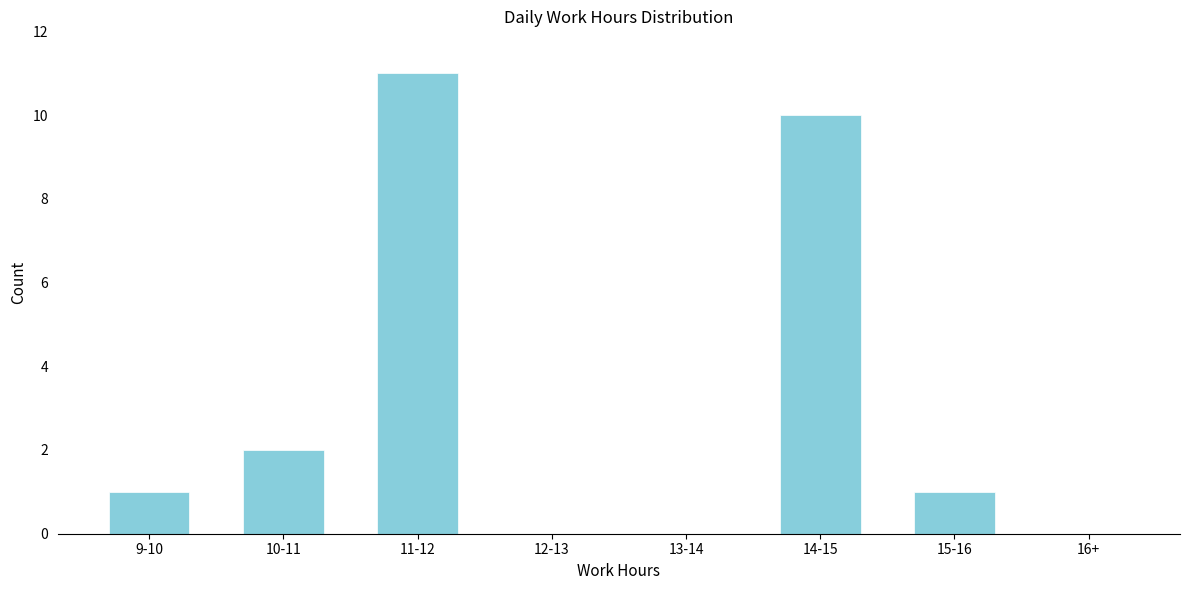

Reading left to right, transcribe all the data shown in this chart.

9-10=1	10-11=2	11-12=11	12-13=0	13-14=0	14-15=10	15-16=1	16+=0